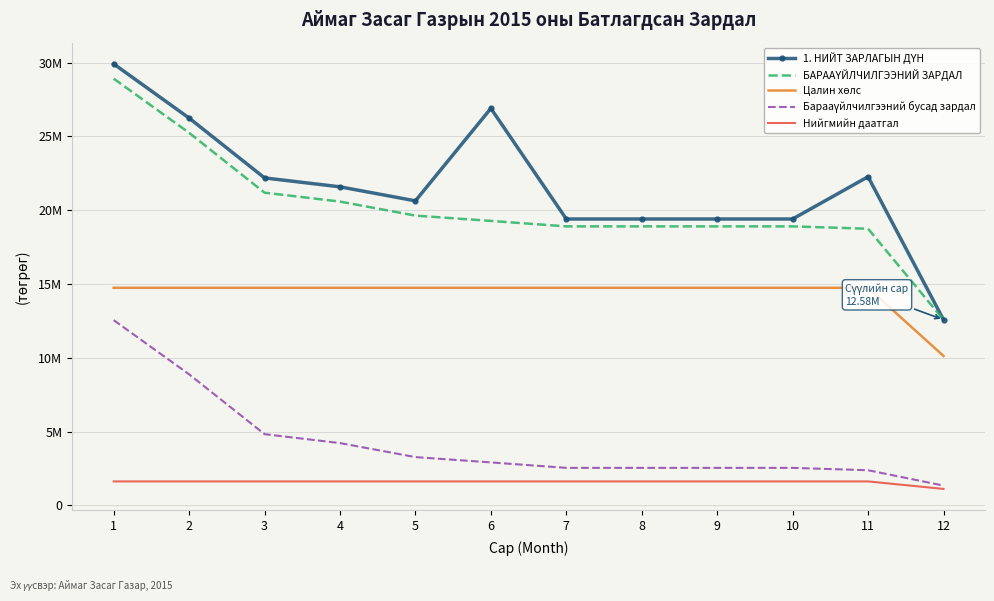

Rank the series at 3 from highest to lowest value.

1. НИЙТ ЗАРЛАГЫН ДҮН, БАРААҮЙЛЧИЛГЭЭНИЙ ЗАРДАЛ, Цалин хөлс, Барааүйлчилгээний бусад зардал, Нийгмийн даатгал